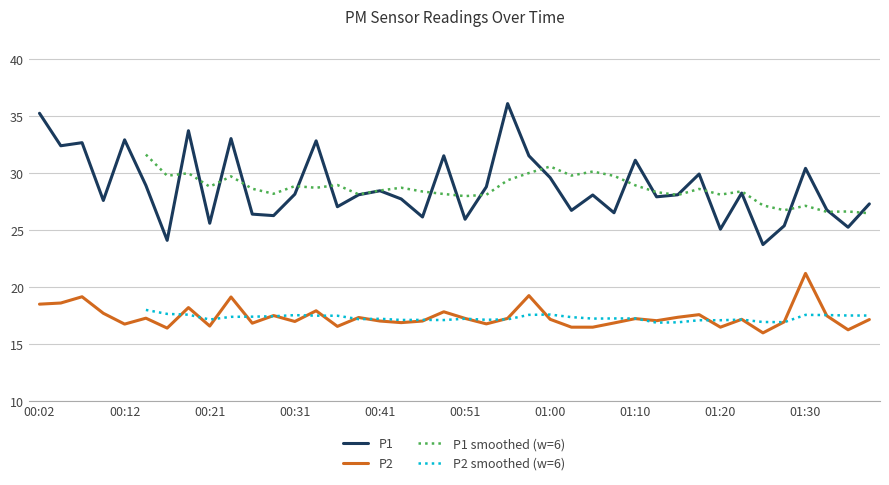

True or false: P1 and P2 cross at least once.

False